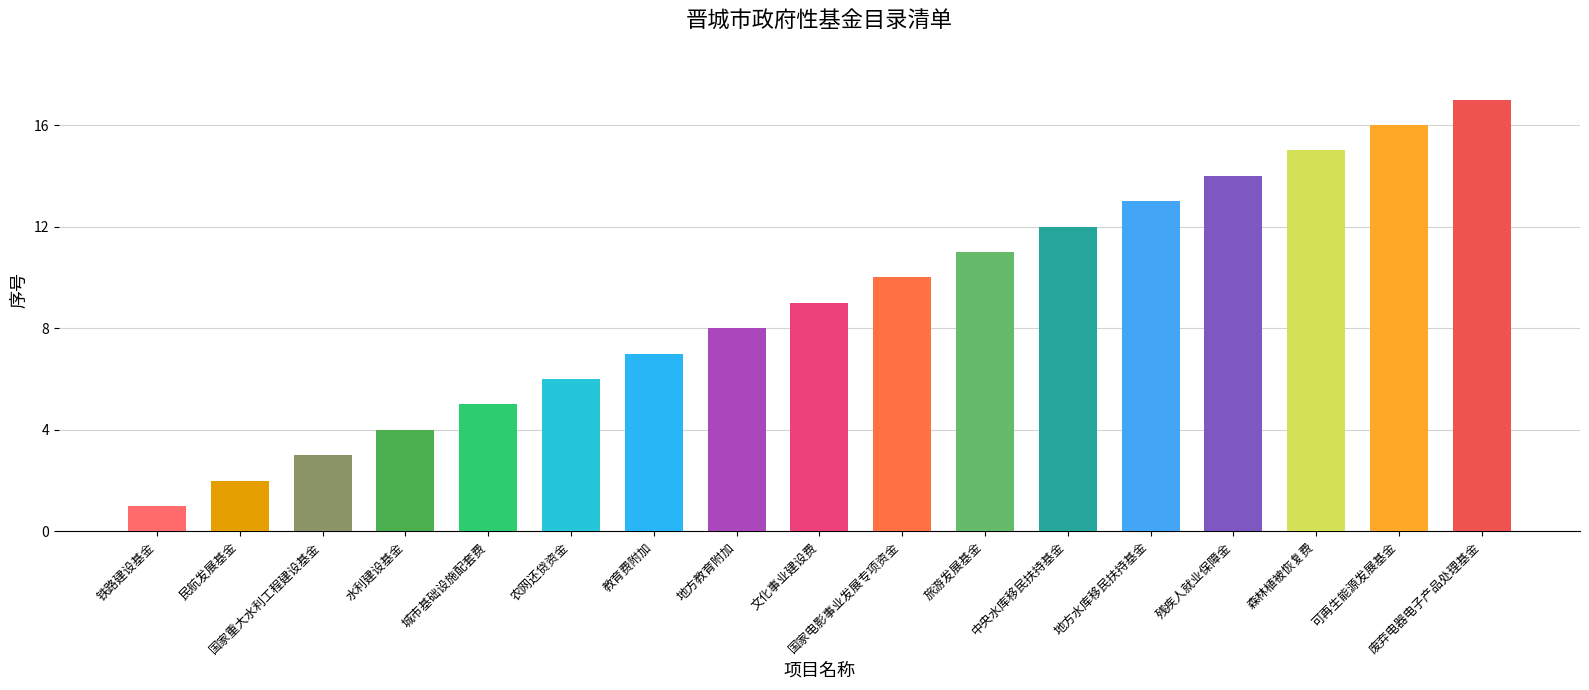

What is the sum of all values?

153